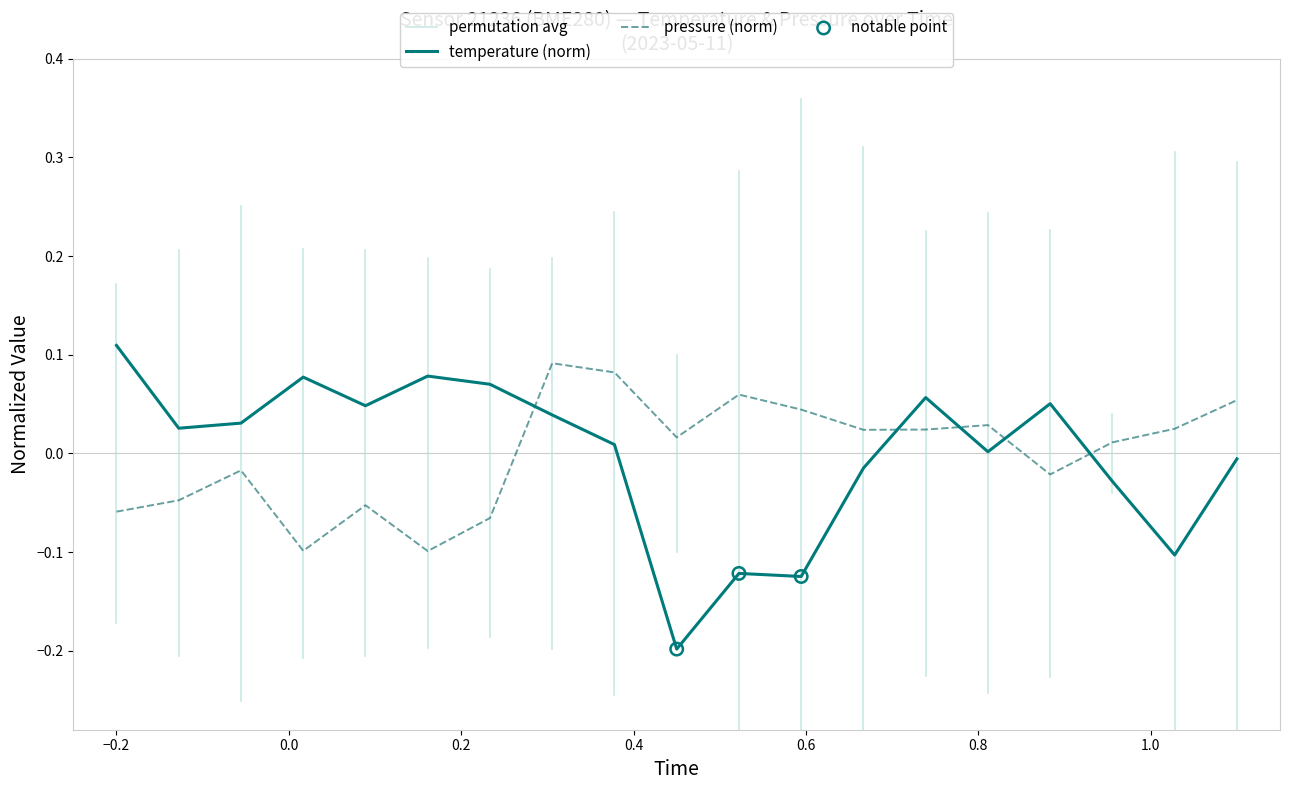

How many intersections are there between pressure (norm) and temperature (norm)?

5